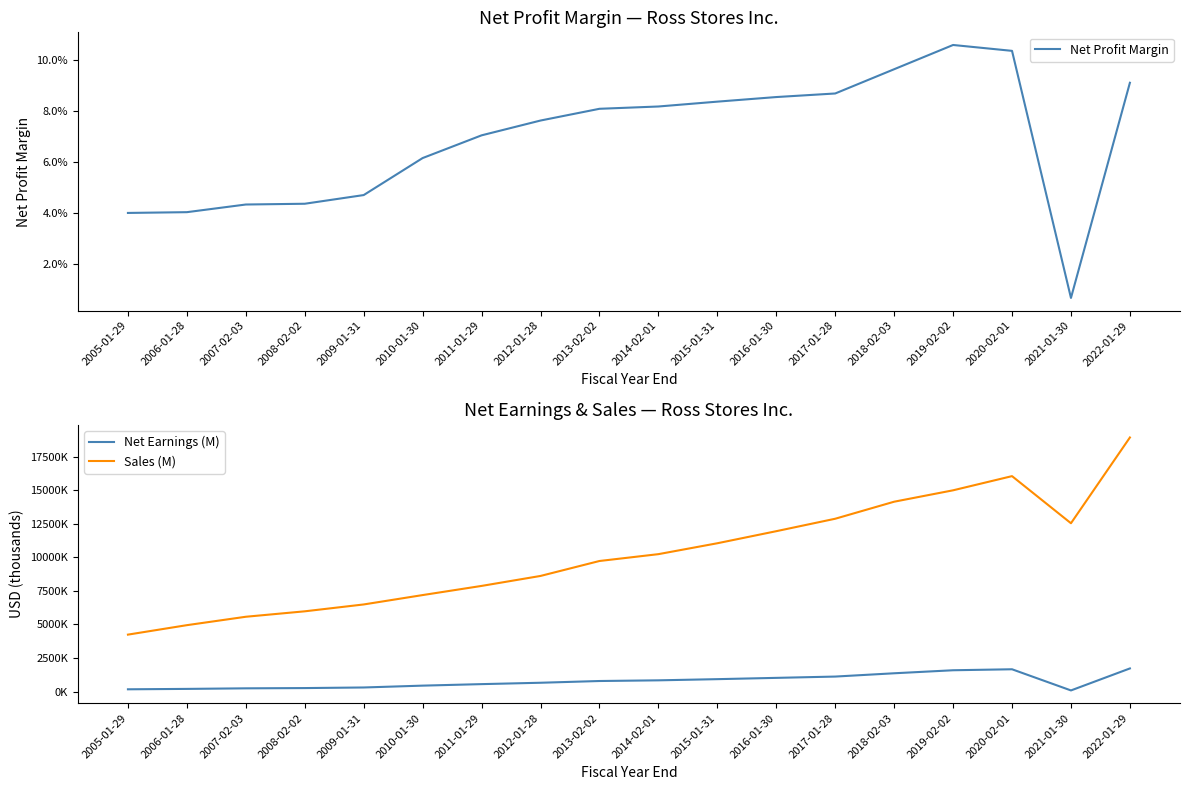

At which category does the chart reach its peak across all series?

2022-01-29